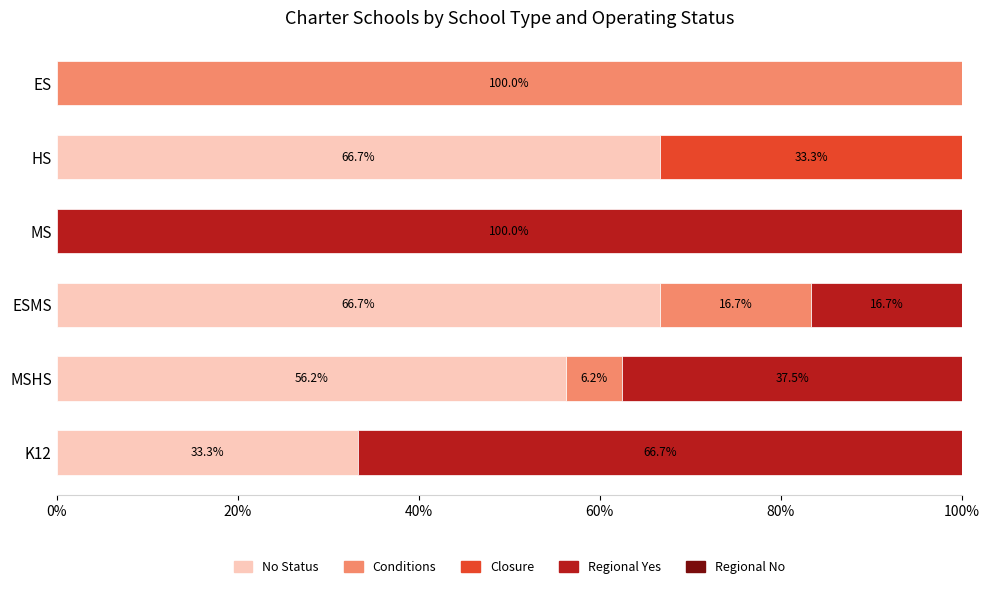

What is the total value across all series at K12?

100.0